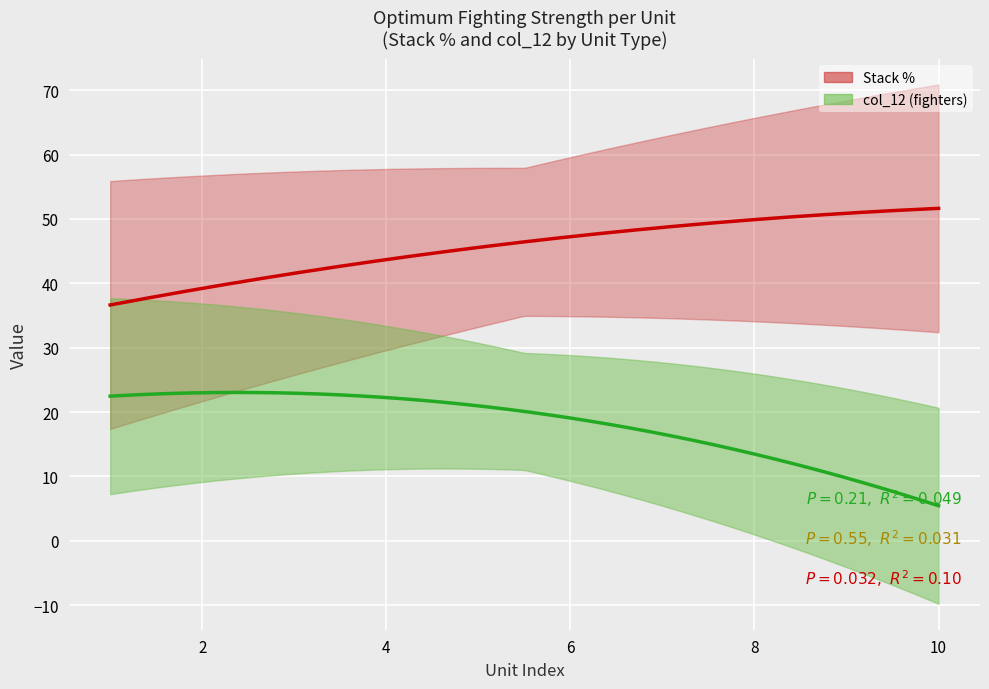

What is the value of the col_12 point at the 6th from the left?

12